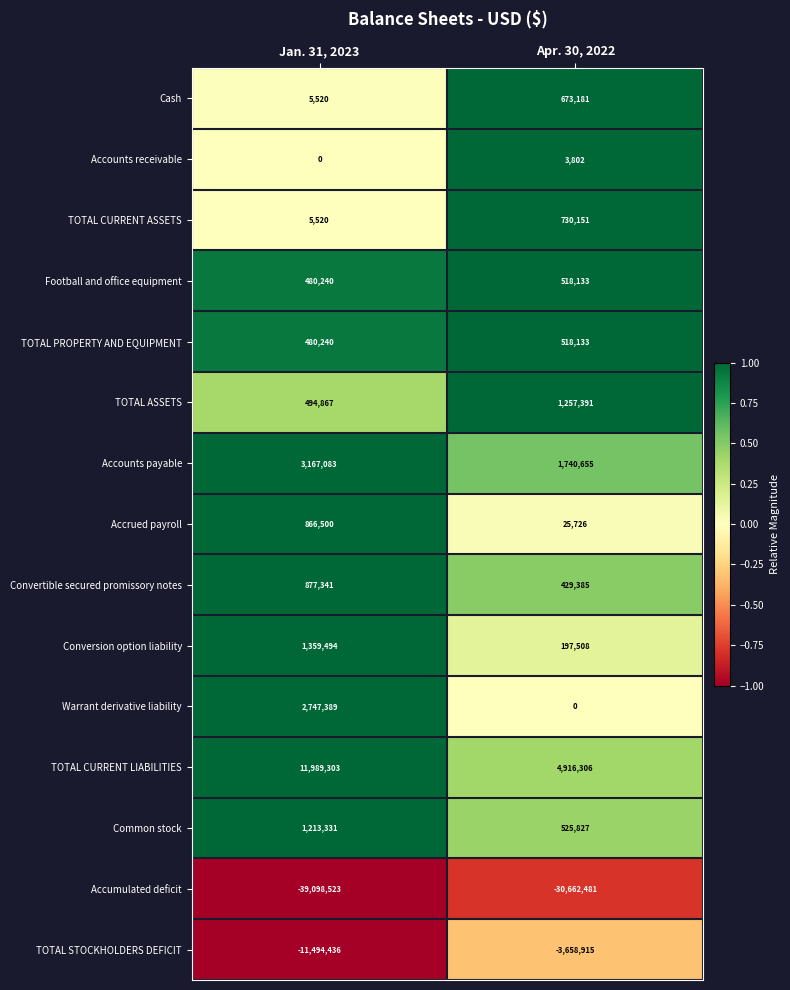

How many categories are shown in the chart?

2